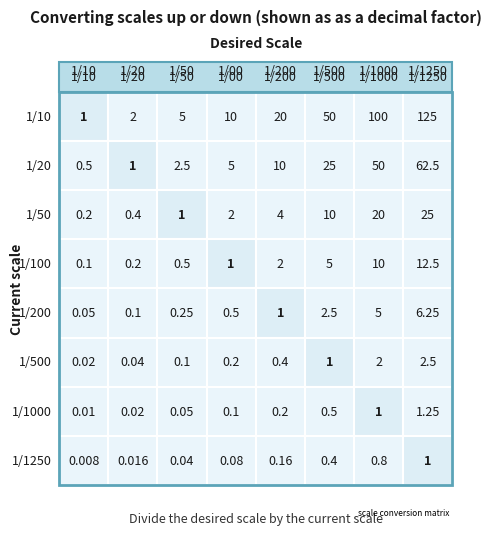

Reading right to left, transcribe all the data shown in this chart.

1/10: 7=125.0	6=100.0	5=50.0	4=20.0	3=10.0	2=5.0	1=2.0	0=1.0
1/20: 7=62.5	6=50.0	5=25.0	4=10.0	3=5.0	2=2.5	1=1.0	0=0.5
1/50: 7=25.0	6=20.0	5=10.0	4=4.0	3=2.0	2=1.0	1=0.4	0=0.2
1/100: 7=12.5	6=10.0	5=5.0	4=2.0	3=1.0	2=0.5	1=0.2	0=0.1
1/200: 7=6.2	6=5.0	5=2.5	4=1.0	3=0.5	2=0.2	1=0.1	0=0.1
1/500: 7=2.5	6=2.0	5=1.0	4=0.4	3=0.2	2=0.1	1=0.0	0=0.0
1/1000: 7=1.2	6=1.0	5=0.5	4=0.2	3=0.1	2=0.1	1=0.0	0=0.0
1/1250: 7=1.0	6=0.8	5=0.4	4=0.2	3=0.1	2=0.0	1=0.0	0=0.0